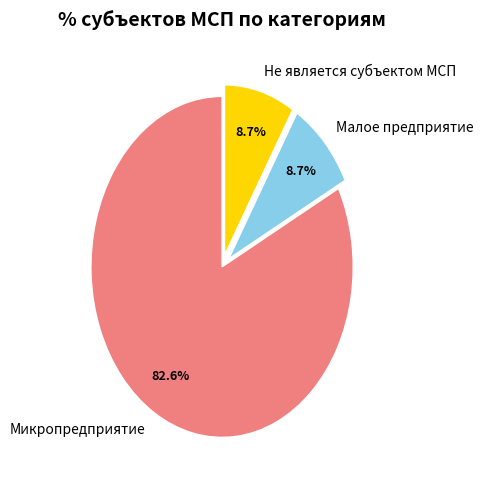

What is the largest slice in the pie chart?

Микропредприятие